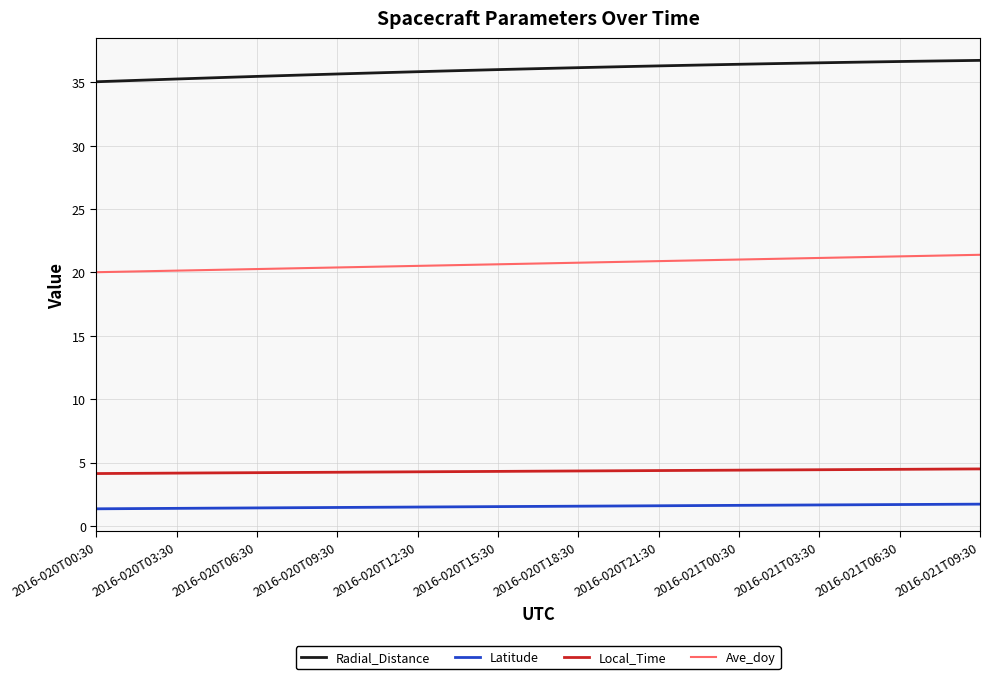

What is the difference between the maximum and minimum values in the Local_Time series?

0.4